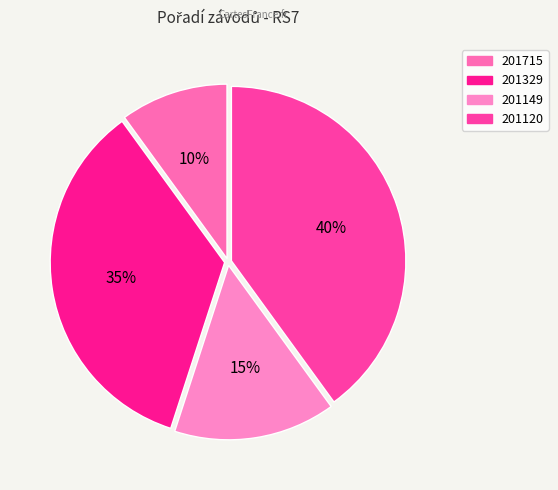

Is there a majority slice in this chart?

No